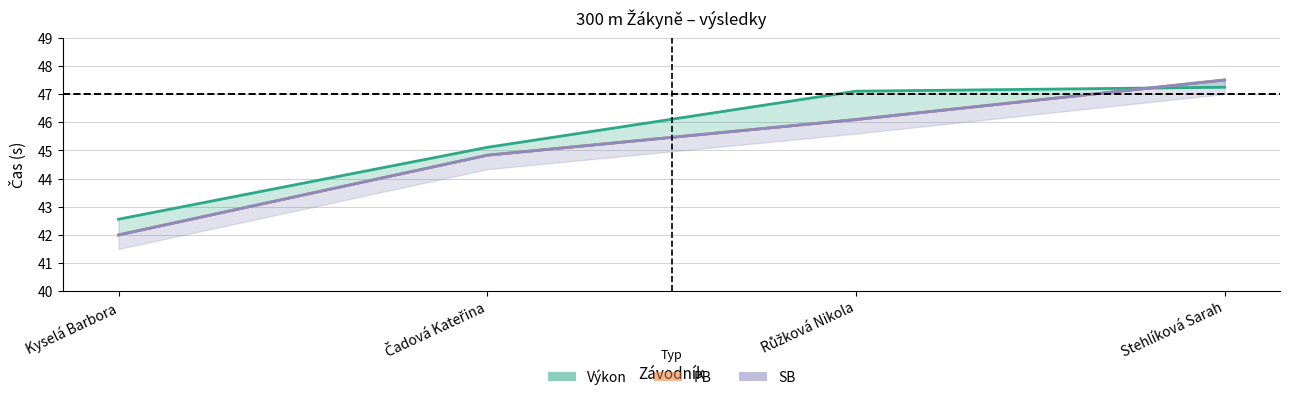

What is the difference between the Výkon values at Růžková Nikola and Stehlíková Sarah?

0.1